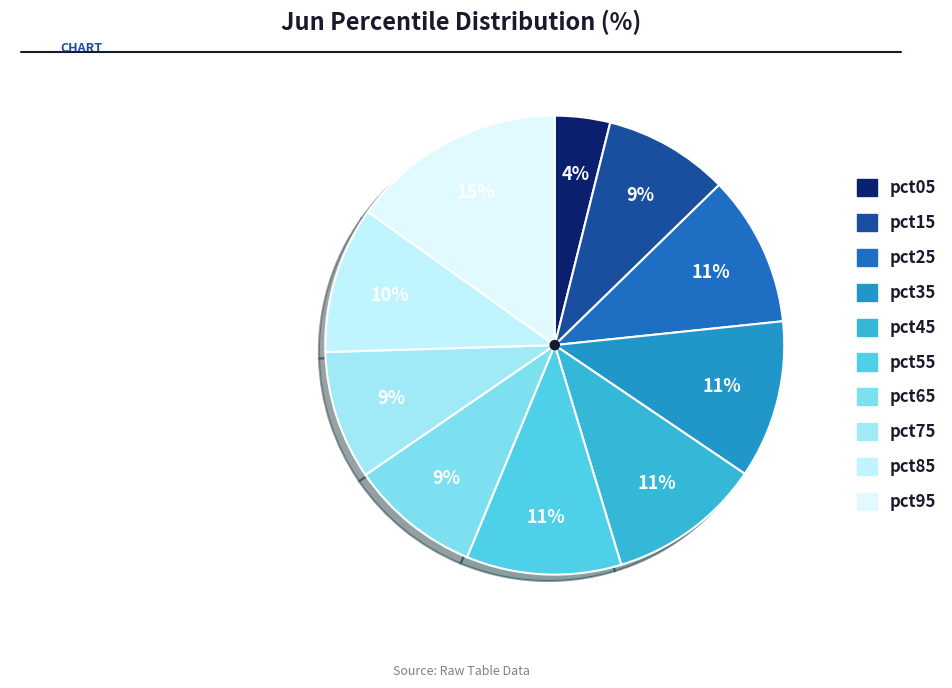

Is there a majority slice in this chart?

No